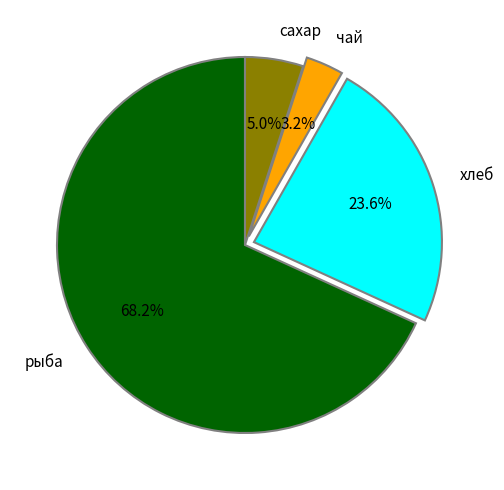

Which slice is the smallest?

чай